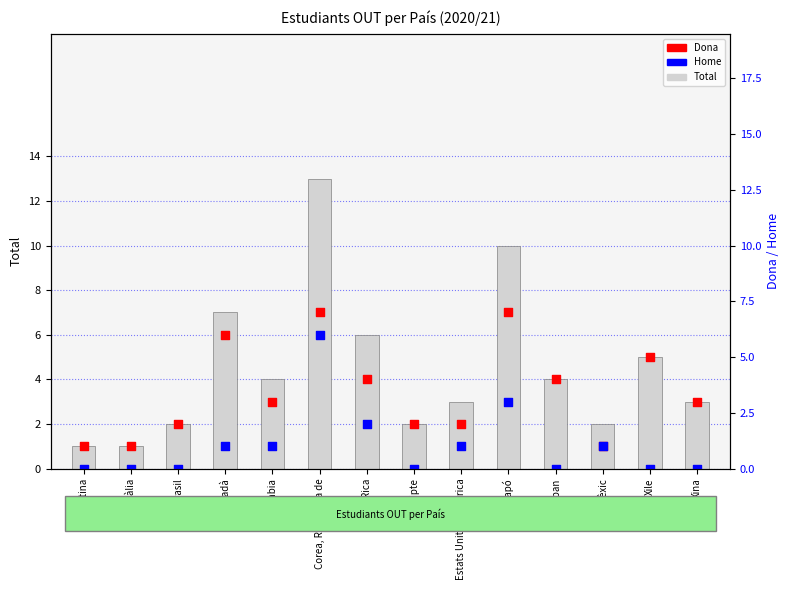

Which series has the largest Y range (max minus min)?

Total